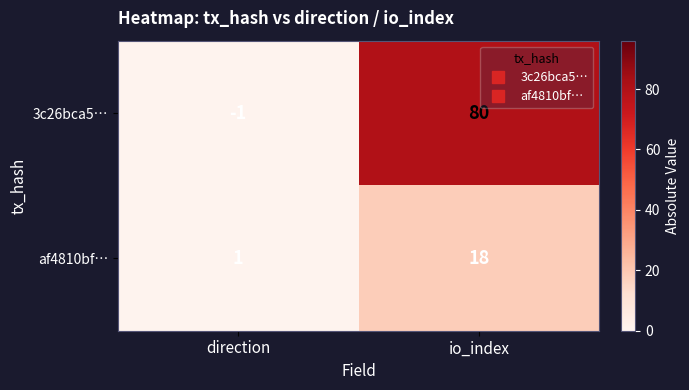

At which label does 3c26bca5… reach its peak?

io_index